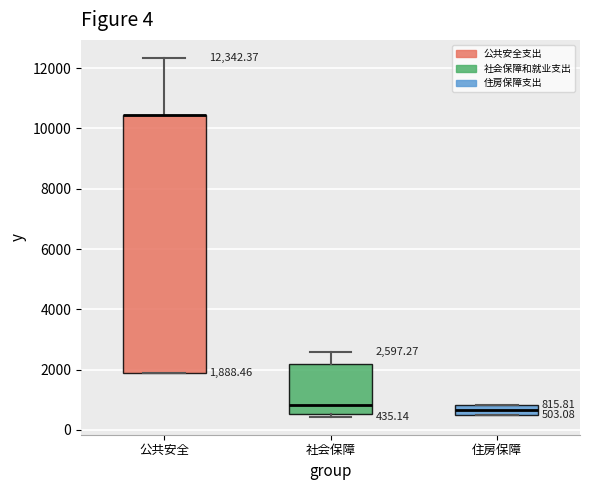

Which box is the tallest, from its lower edge to its upper edge?

公共安全